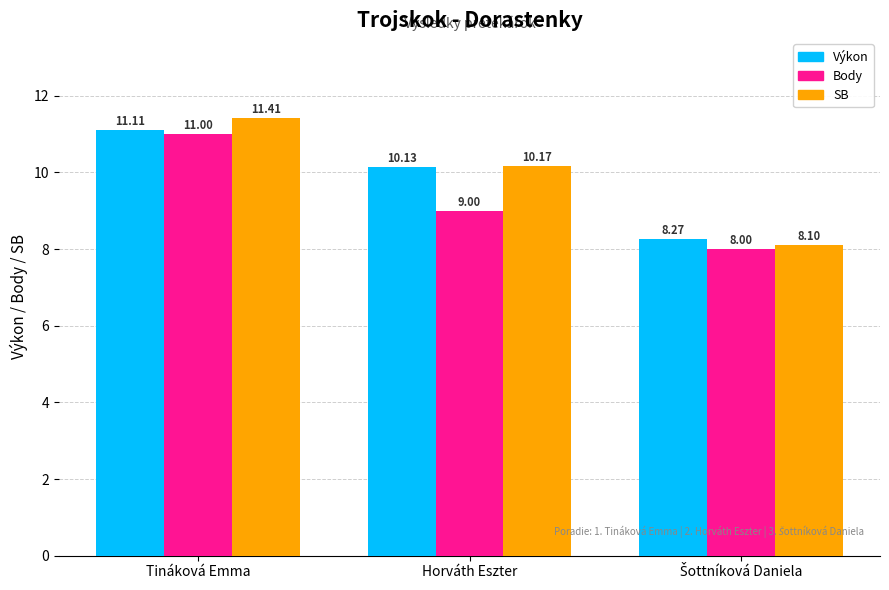

How many bars are there in each group?

3